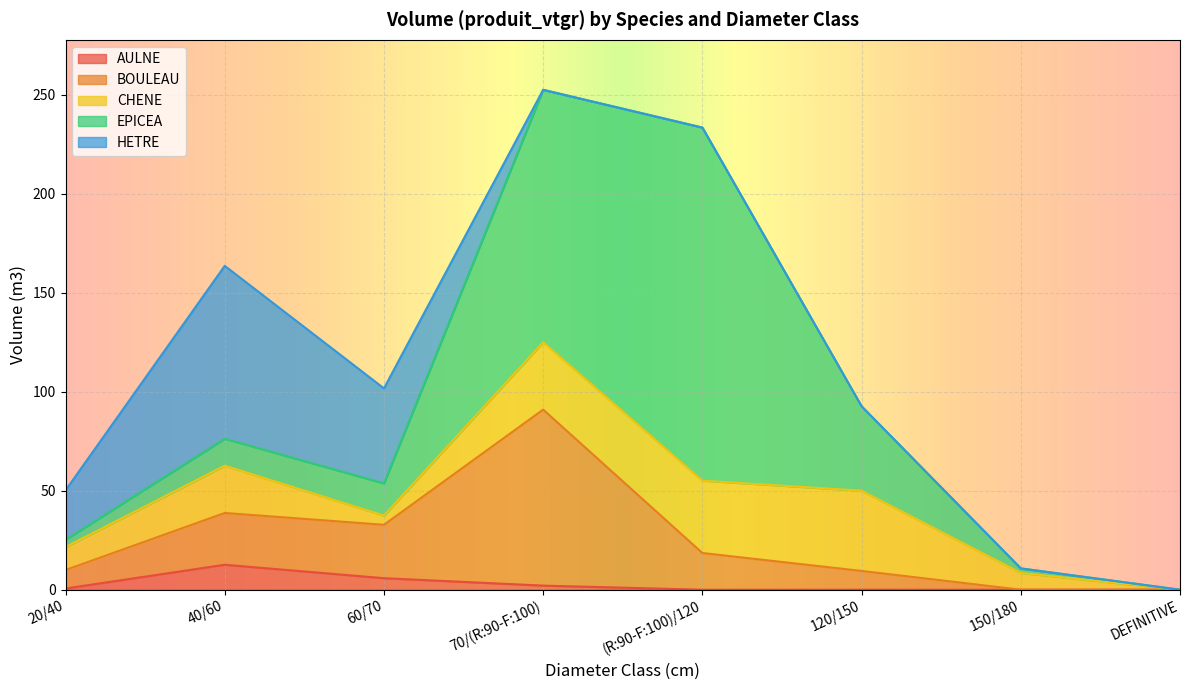

Which category has the highest value in the AULNE series?

40/60